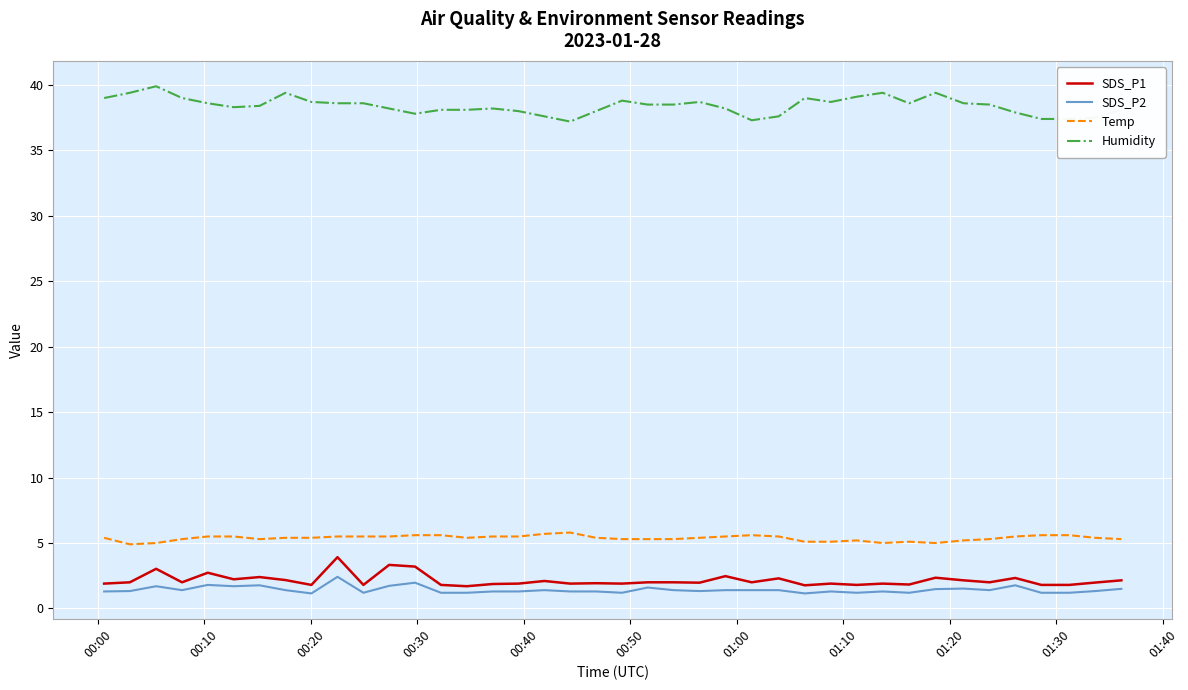

What is the greatest value displayed?

39.9